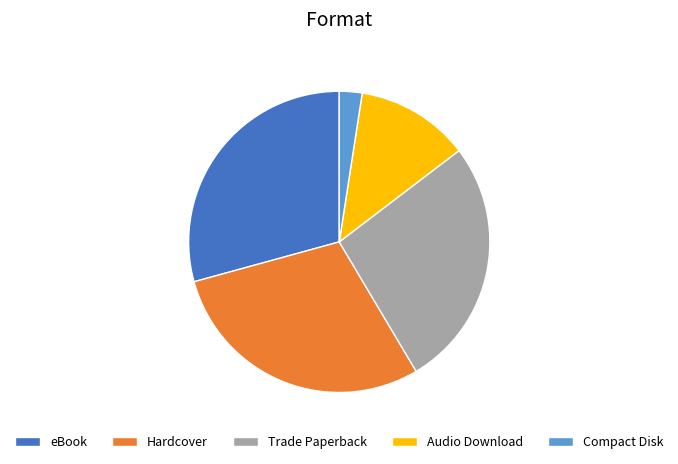

What is the ratio of the value at Audio Download to the value at Hardcover?

0.4